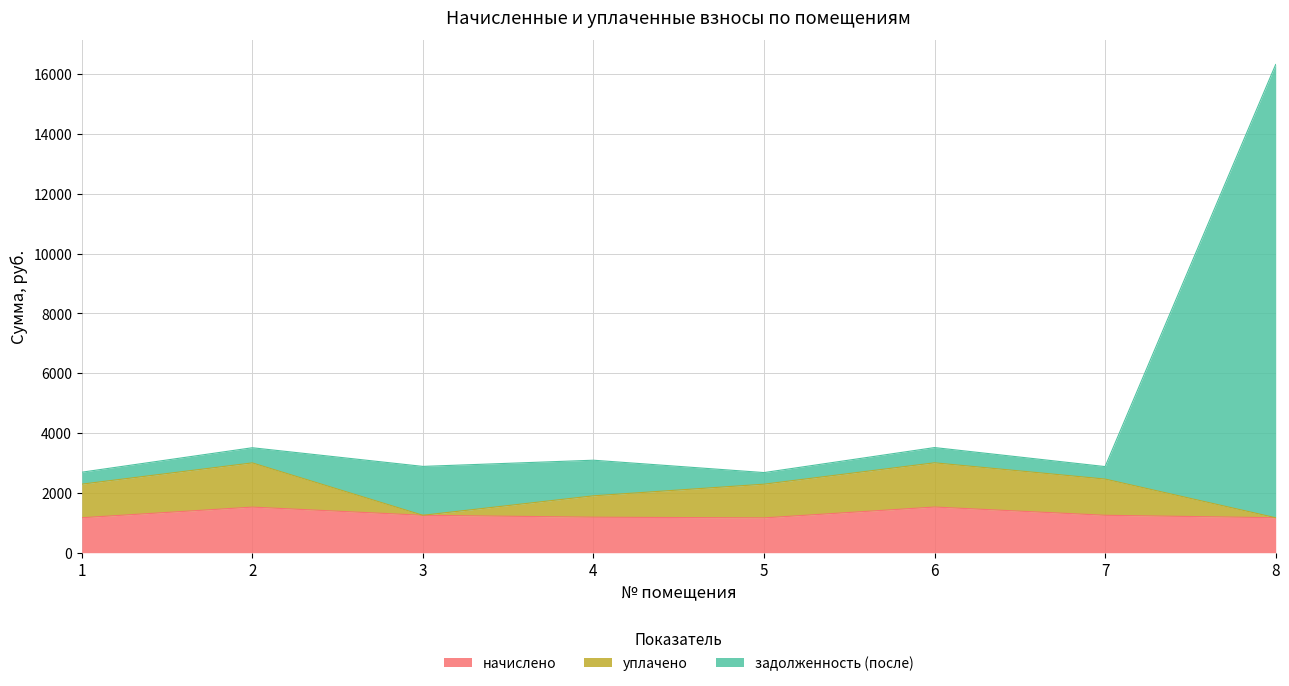

The value of начислено at 8 is 614.5. True or false?

False